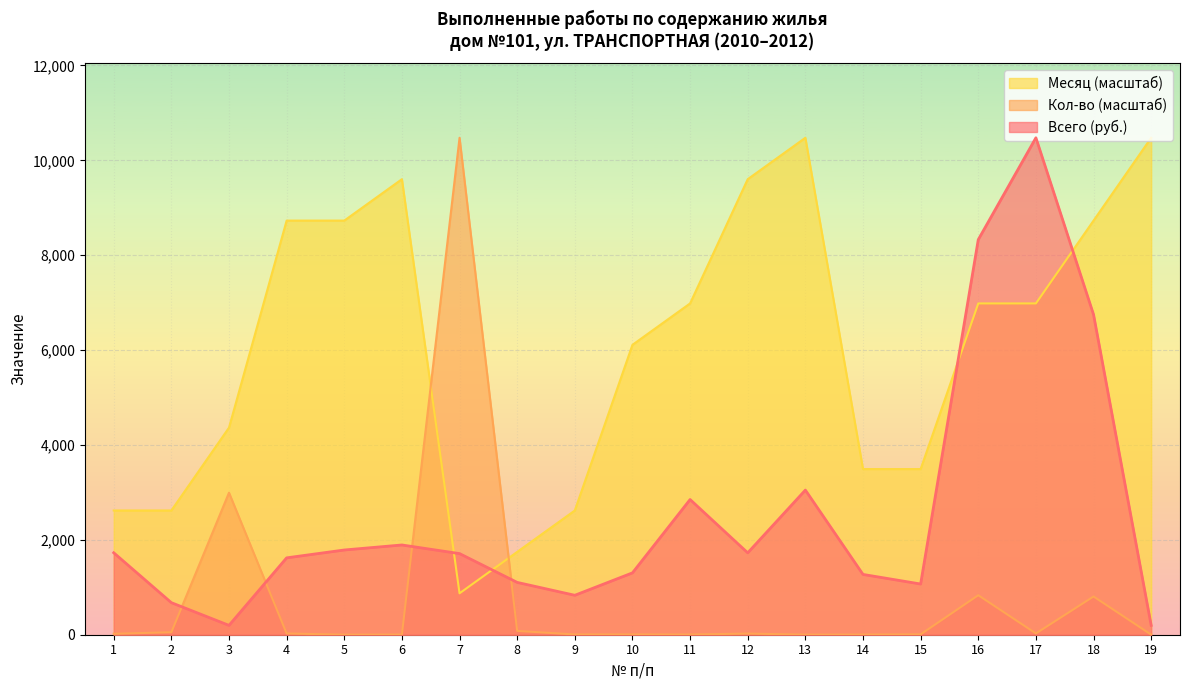

What is the greatest value displayed?

10476.0